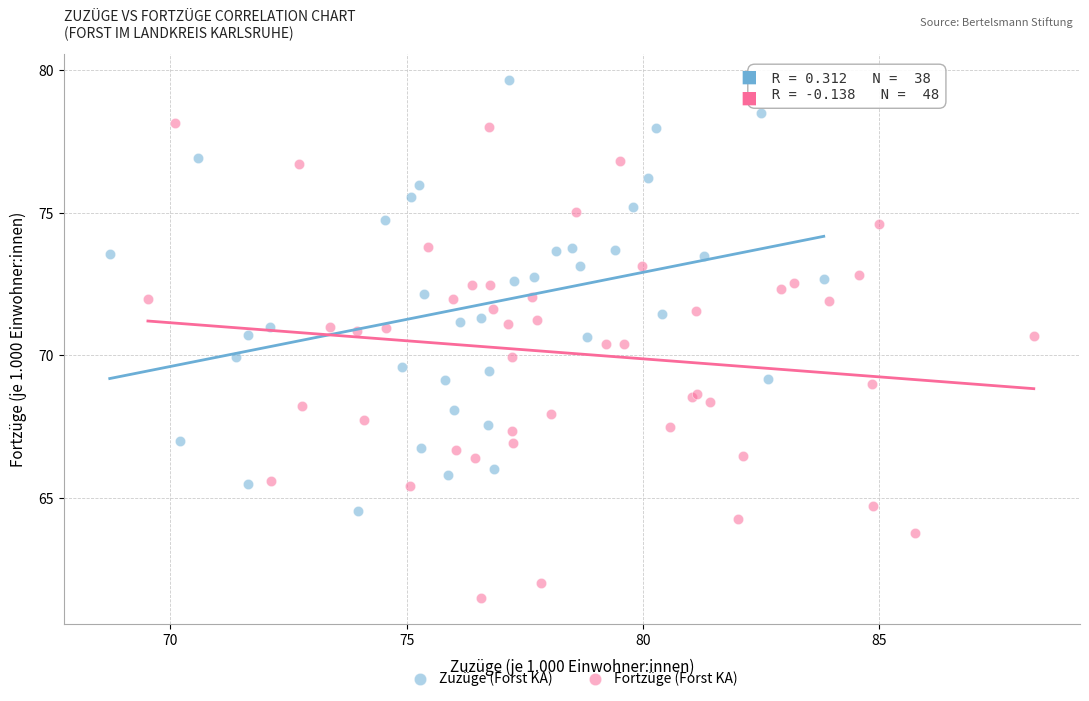

Which series contains the highest Y value?

Zuzüge (Forst KA)